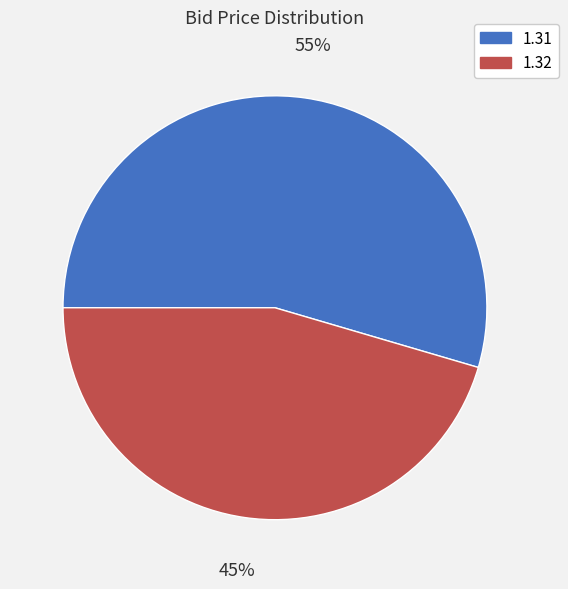

To the nearest percent, what is the average slice percentage?

50%